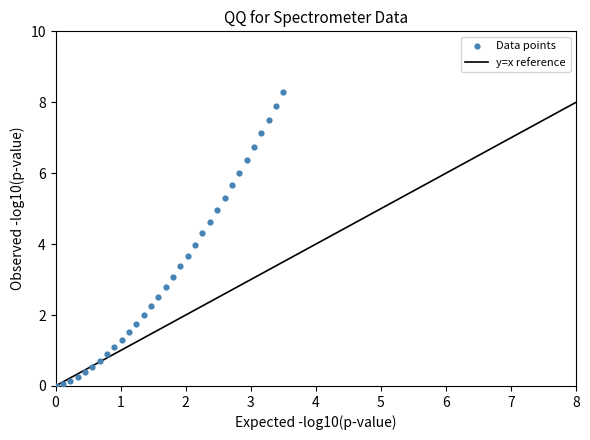

What is the range of Y values (max minus min)?

8.3